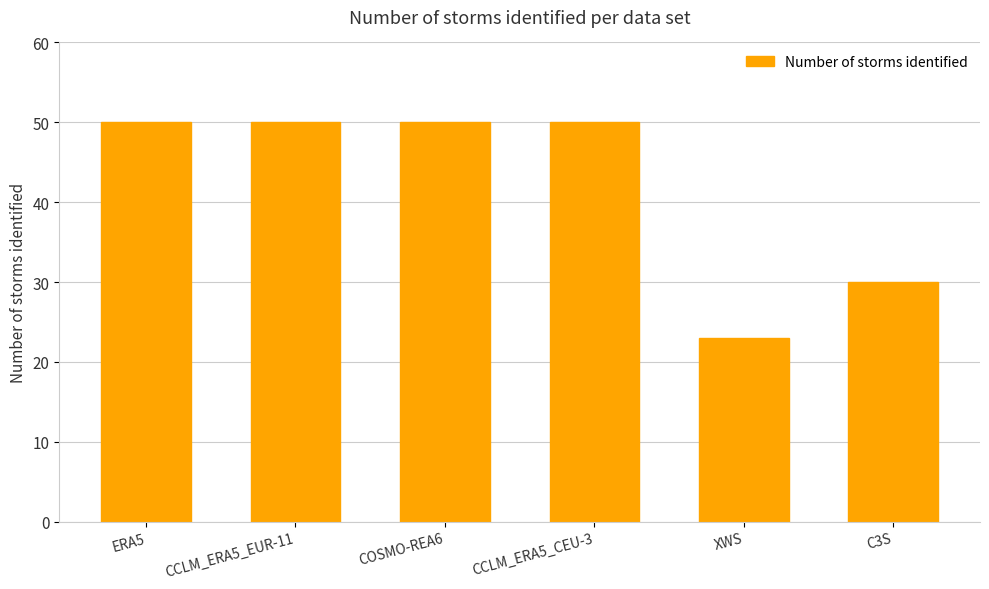

Reading right to left, what are all the values shown in this chart?

30	23	50	50	50	50